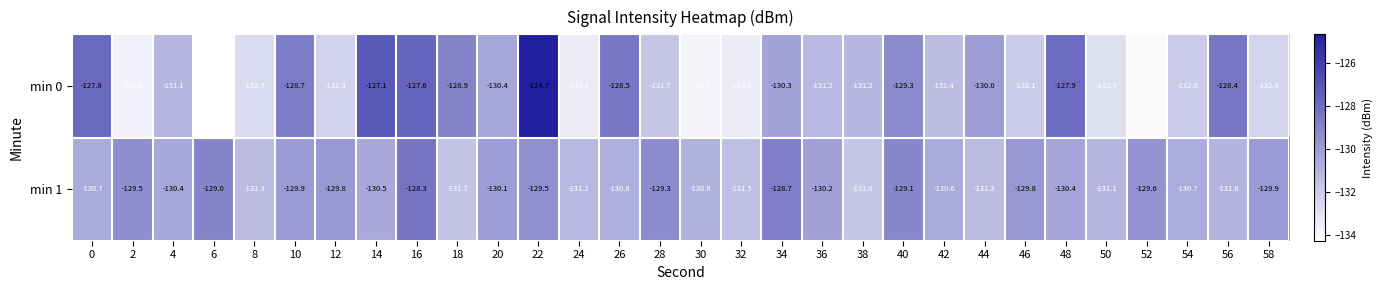

Is the value of min 0 at 52 greater than the value of min 1 at 2?

No